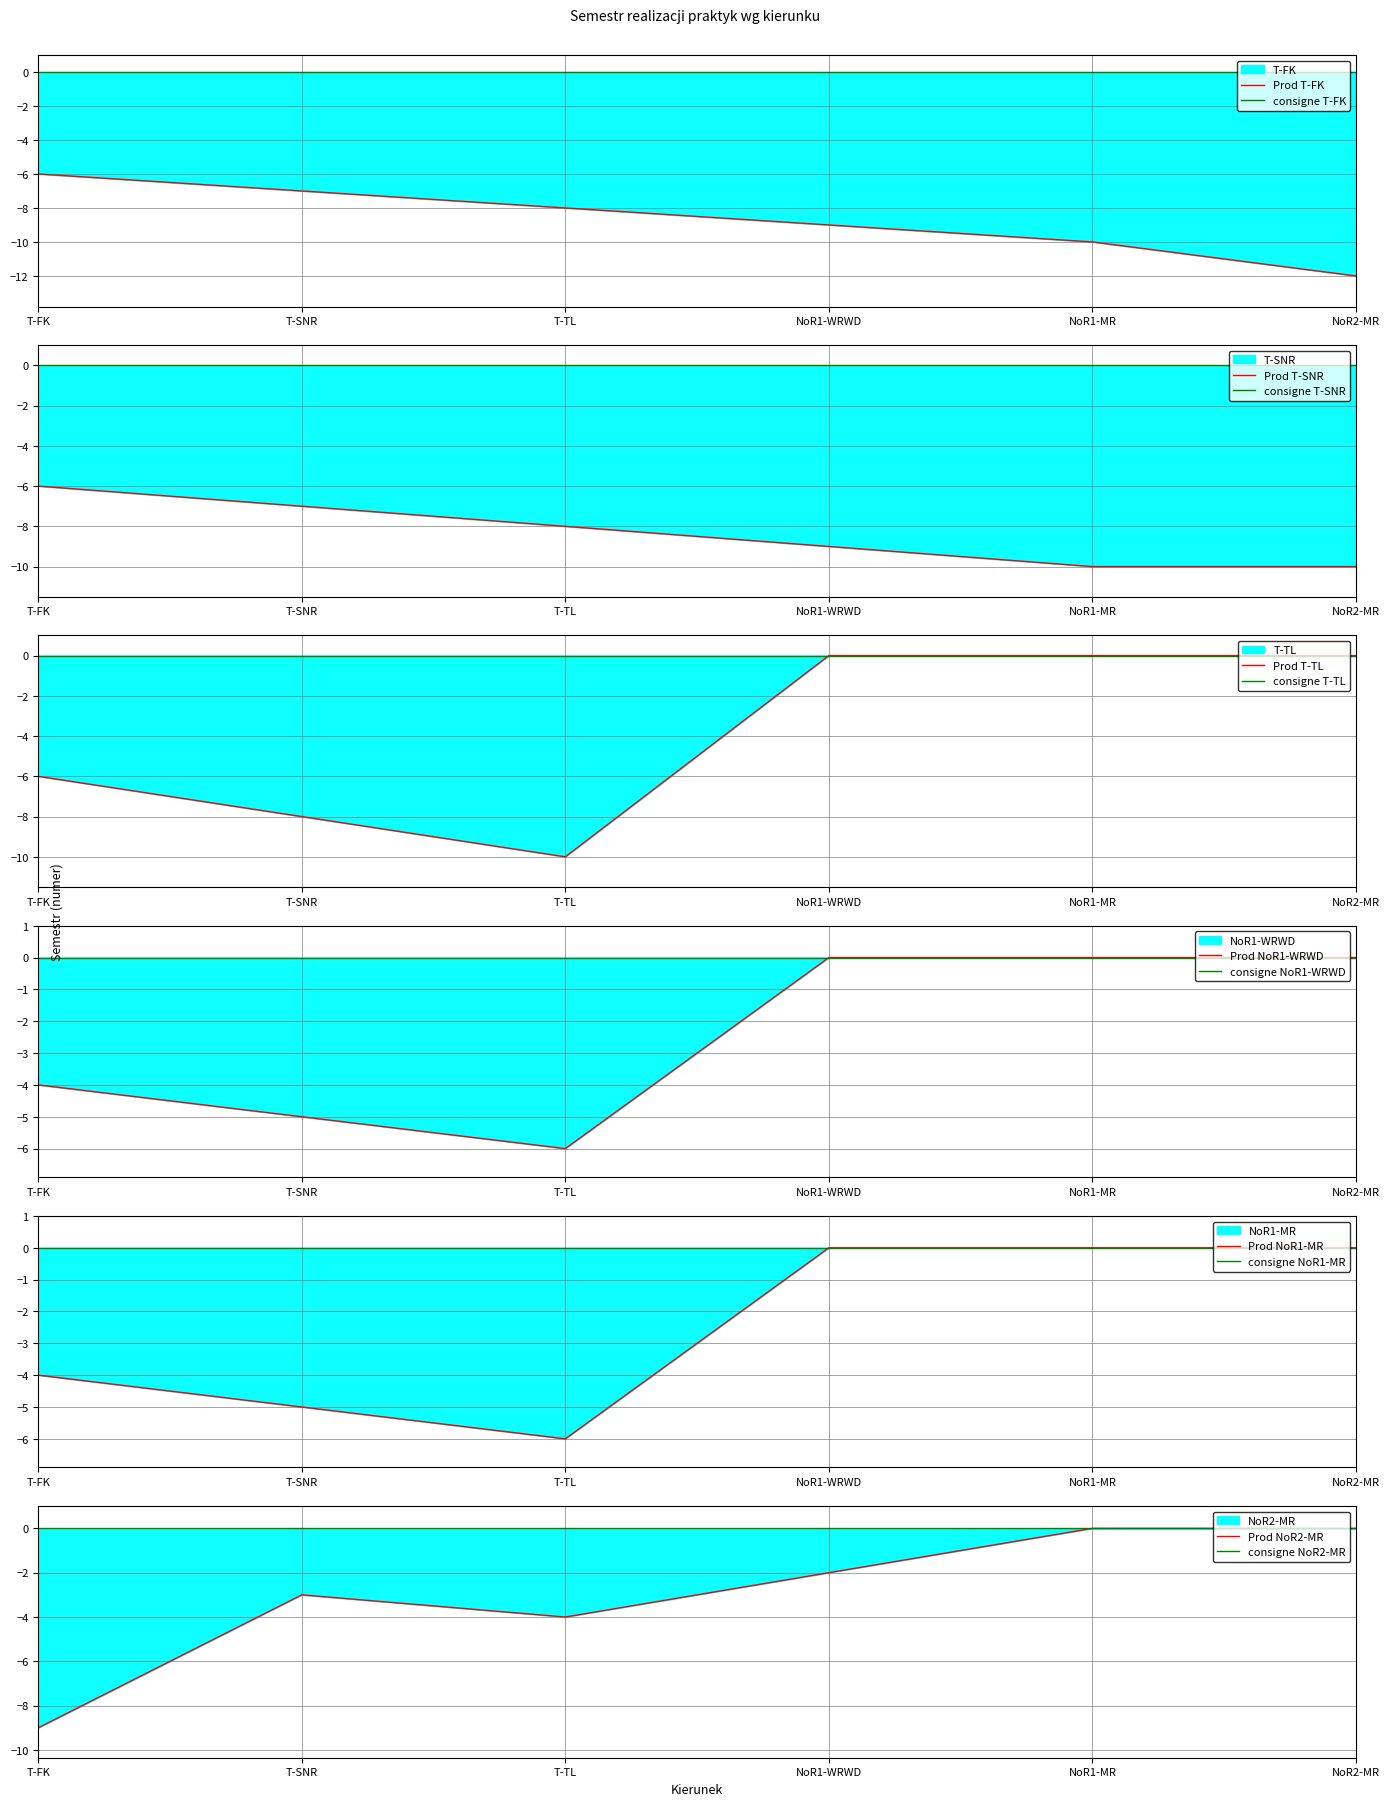

Where is NoR2 nearest to the value -4?

T-TL